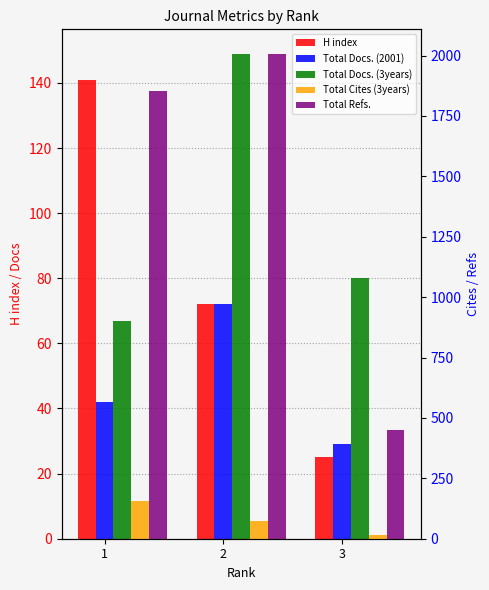

Is it true that Total Cites (3years) equals 30 at 2?

False